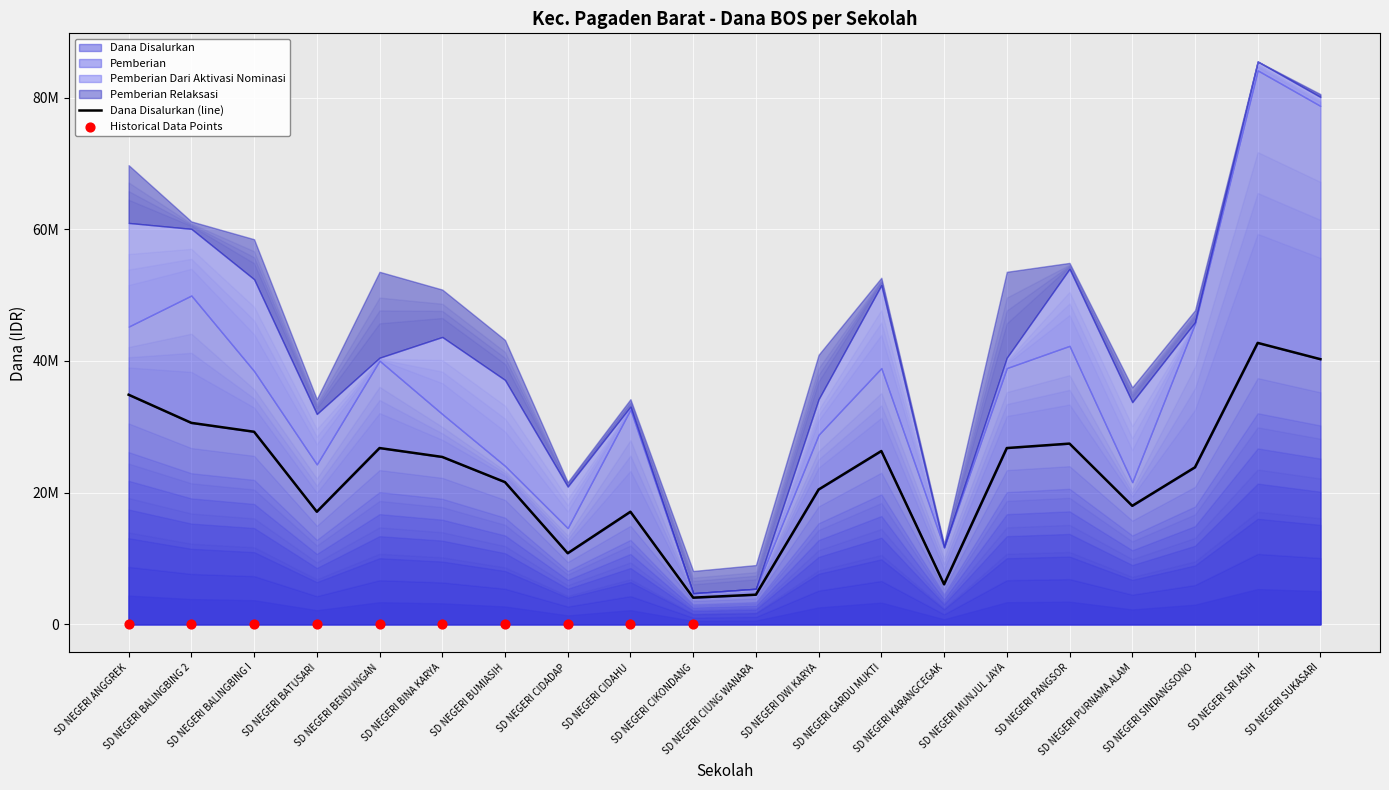

Which series has the largest total across all categories?

Dana Disalurkan